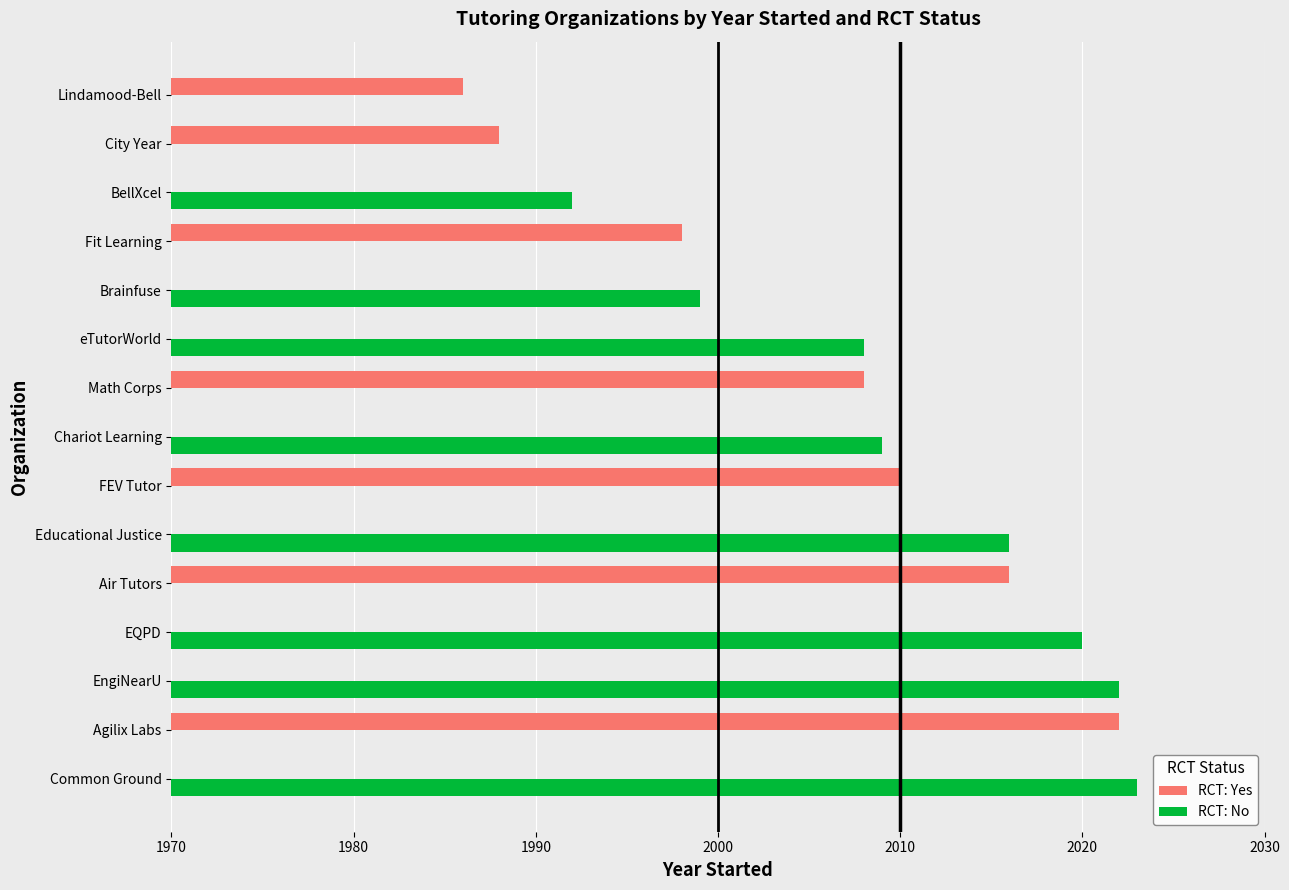

How many data points does each series have?

15